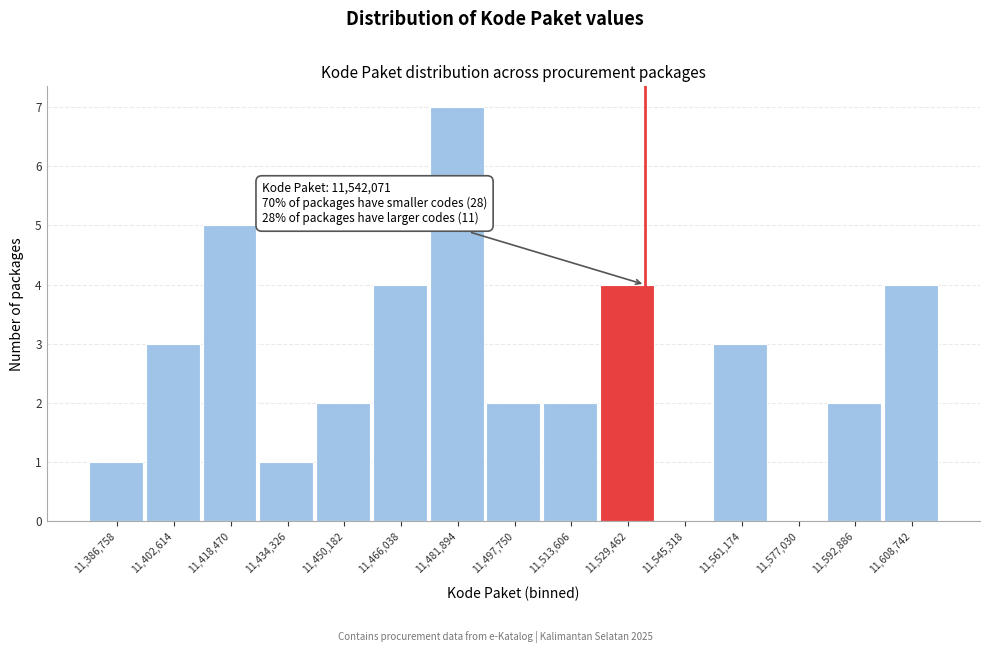

Reading left to right, list all the values displayed in this chart.

11,386,758=1	11,402,614=3	11,418,470=5	11,434,326=1	11,450,182=2	11,466,038=4	11,481,894=7	11,497,750=2	11,513,606=2	11,529,462=4	11,545,318=0	11,561,174=3	11,577,030=0	11,592,886=2	11,608,742=4